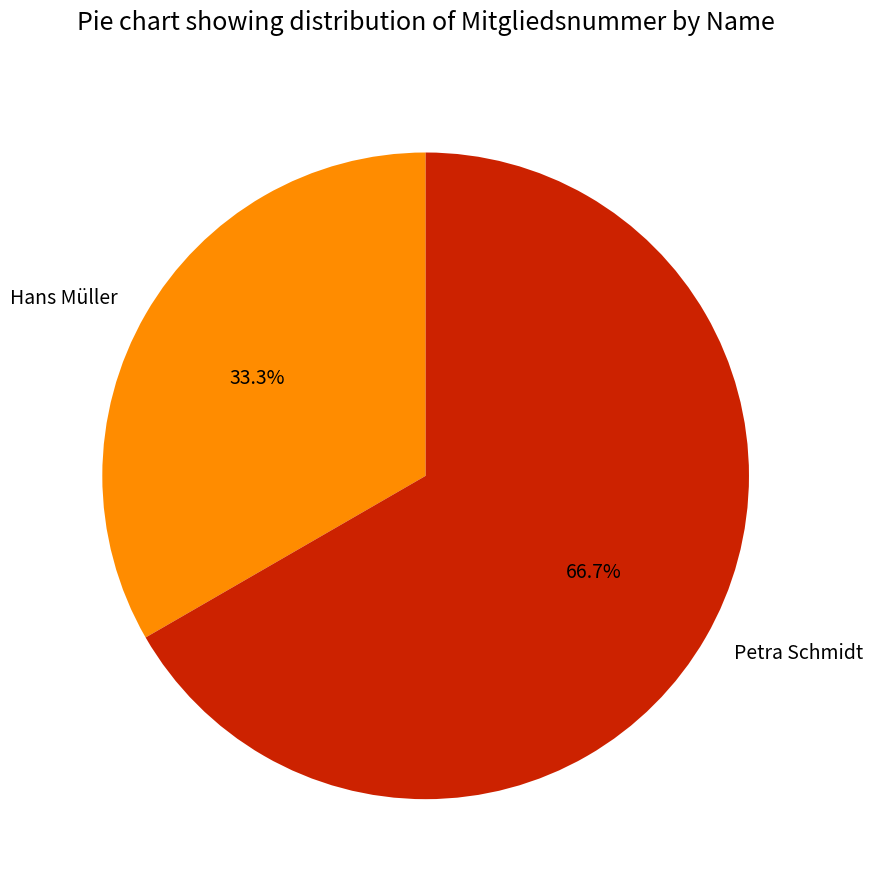

True or false: Hans Müller accounts for 33% of the total.

True